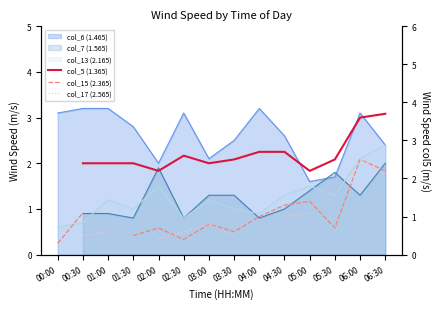

What is the label of the 9th point from the right?

02:30